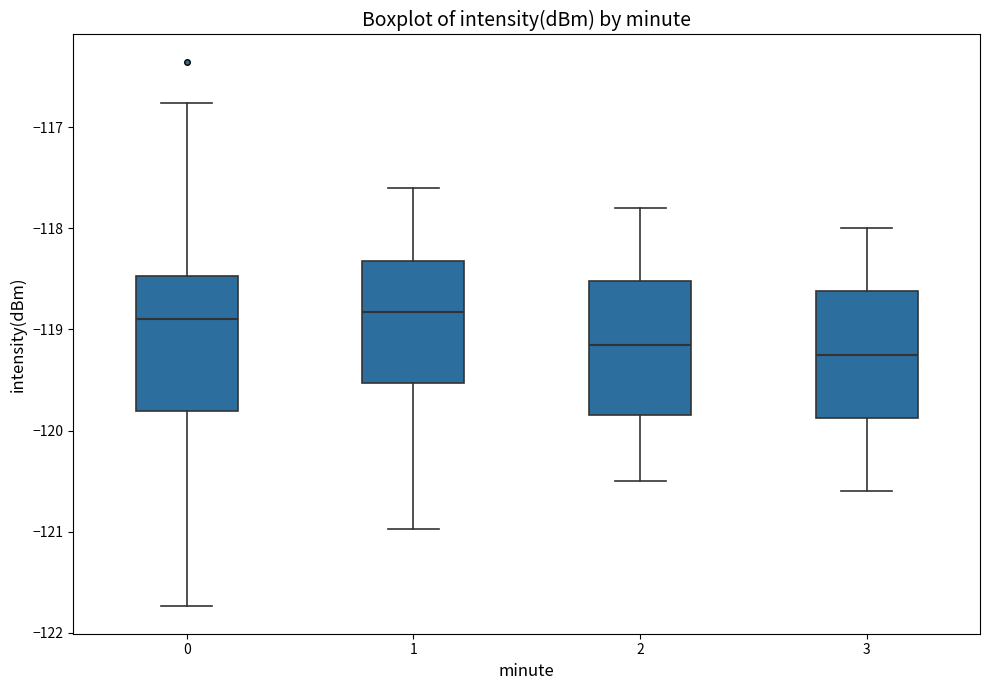

Reading left to right, read every box against the y-axis: the position of its median line, the range the box covers, and the ends of its whiskers. The values are not printed on the chart, so give them approximately, as read against the axis.

0: median -118.9, box -119.8 to -118.5, whiskers -121.7 to -116.8
1: median -118.8, box -119.5 to -118.3, whiskers -121.0 to -117.6
2: median -119.1, box -119.8 to -118.5, whiskers -120.5 to -117.8
3: median -119.2, box -119.9 to -118.6, whiskers -120.6 to -118.0